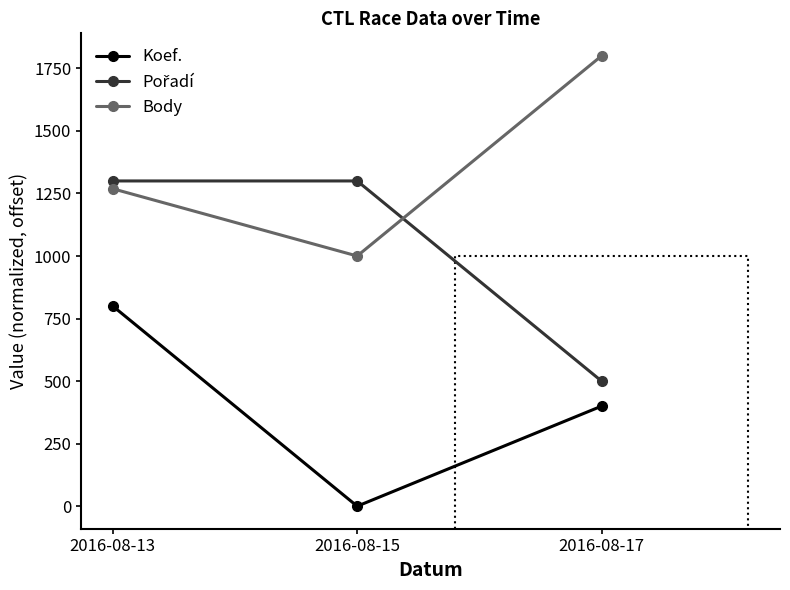

What is the total value across all series at 2016-08-13?

3368.9